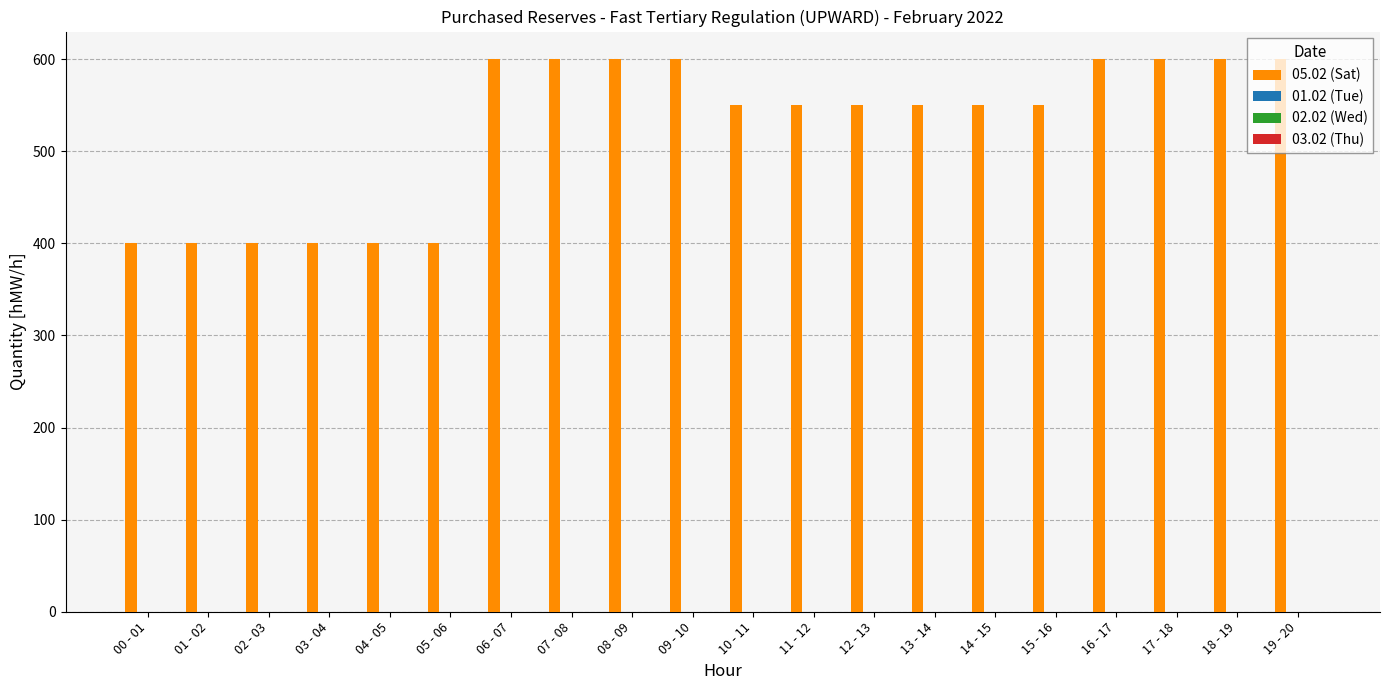

What is the value of the 8th bar from the left?

600